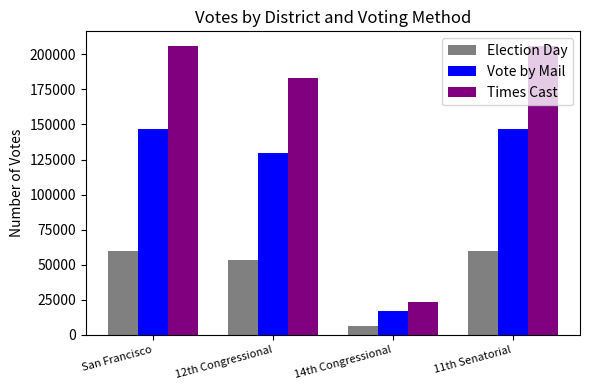

How many data points does each series have?

4